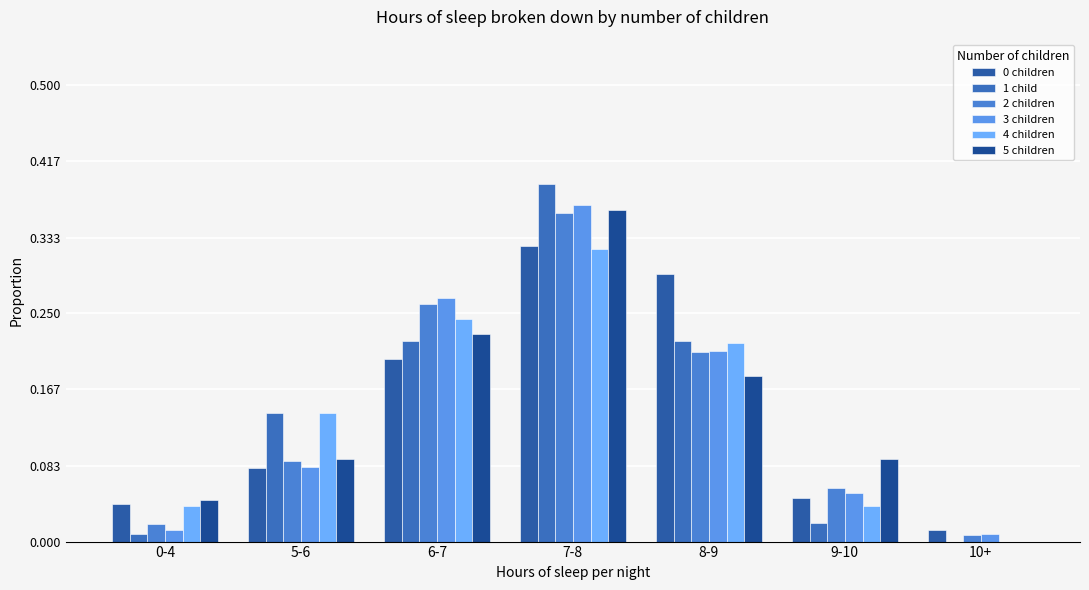

Count the number of data series in this chart.

6